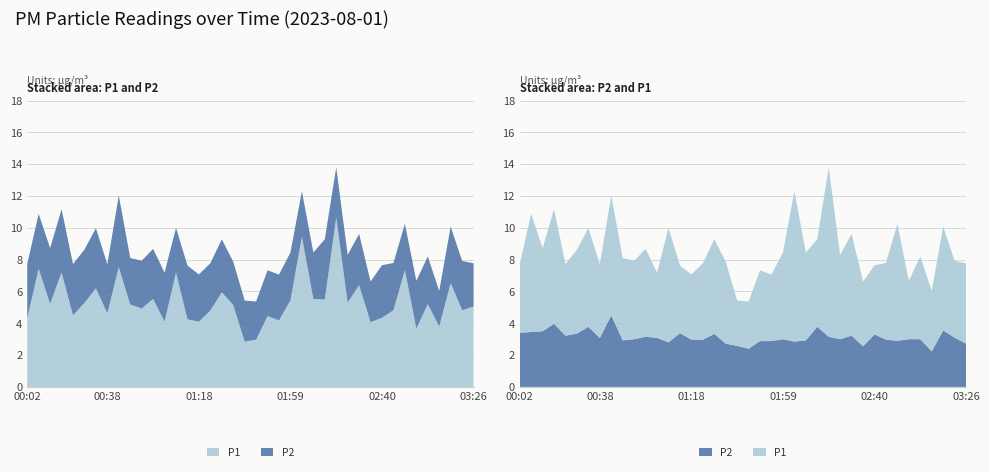

Reading left to right, list all the values displayed in this chart.

P1: 00:02=4.3	00:07=7.4	00:12=5.2	00:18=7.2	00:23=4.5	00:28=5.3	00:33=6.2	00:38=4.6	00:43=7.5	00:48=5.2	00:53=4.9	00:58=5.5	01:03=4.1	01:08=7.2	01:13=4.2	01:18=4.1	01:24=4.8	01:29=6.0	01:34=5.2	01:39=2.9	01:44=3.0	01:49=4.5	01:54=4.2	01:59=5.5	02:04=9.4	02:09=5.5	02:14=5.5	02:19=10.7	02:24=5.3	02:30=6.4	02:35=4.1	02:40=4.3	02:45=4.8	02:50=7.3	02:55=3.7	03:00=5.2	03:11=3.8	03:16=6.5	03:21=4.8	03:26=5.0
P2: 00:02=3.4	00:07=3.5	00:12=3.5	00:18=4.0	00:23=3.2	00:28=3.4	00:33=3.8	00:38=3.1	00:43=4.5	00:48=2.9	00:53=3.0	00:58=3.1	01:03=3.1	01:08=2.8	01:13=3.4	01:18=3.0	01:24=3.0	01:29=3.3	01:34=2.7	01:39=2.6	01:44=2.4	01:49=2.9	01:54=2.9	01:59=3.0	02:04=2.9	02:09=2.9	02:14=3.8	02:19=3.1	02:24=3.0	02:30=3.2	02:35=2.5	02:40=3.3	02:45=3.0	02:50=2.9	02:55=3.0	03:00=3.0	03:11=2.2	03:16=3.5	03:21=3.1	03:26=2.7